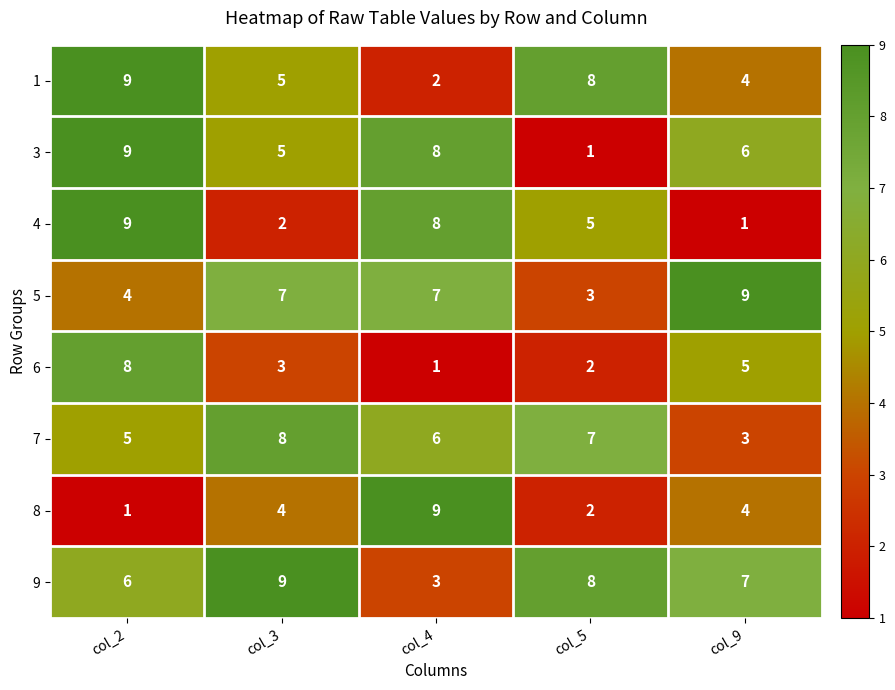

Read the 8 value at col_3.

4